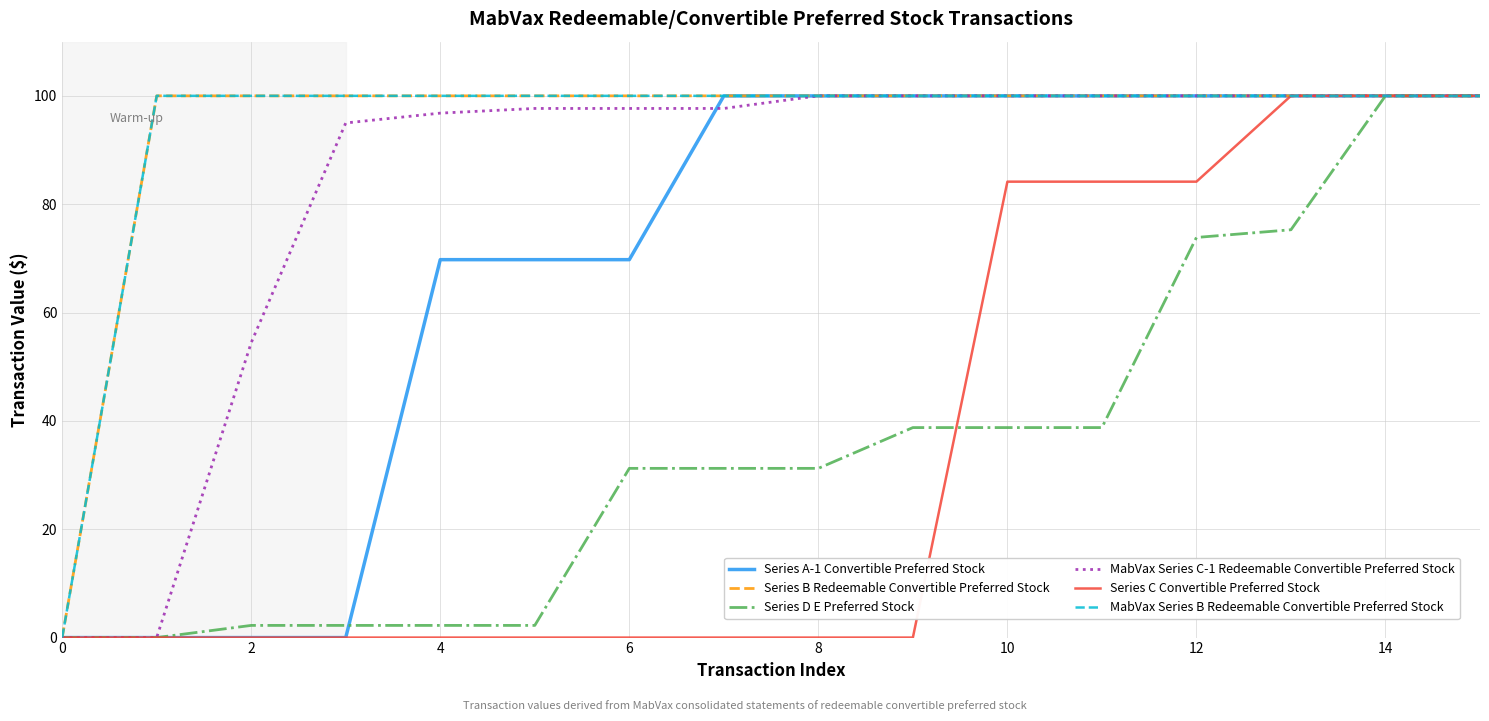

Does the chart have visible grid lines?

Yes